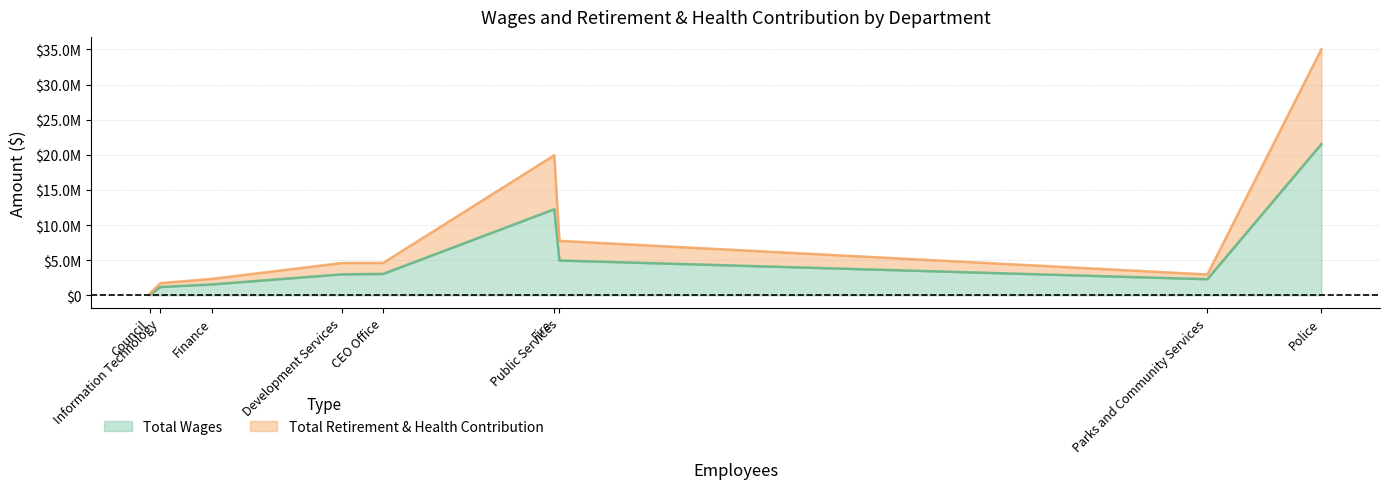

What are all the series names shown in the legend?

Total Wages, Total Retirement & Health Contribution